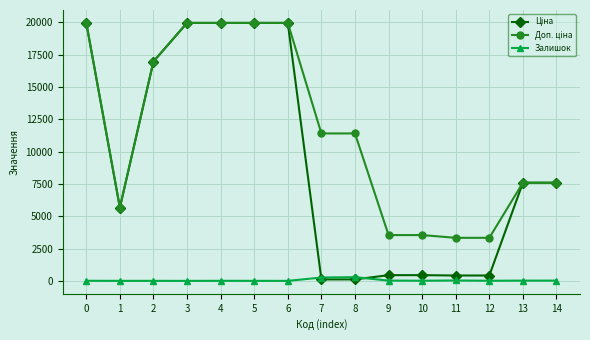

Between 11 and 13, which series saw the biggest shift?

Ціна